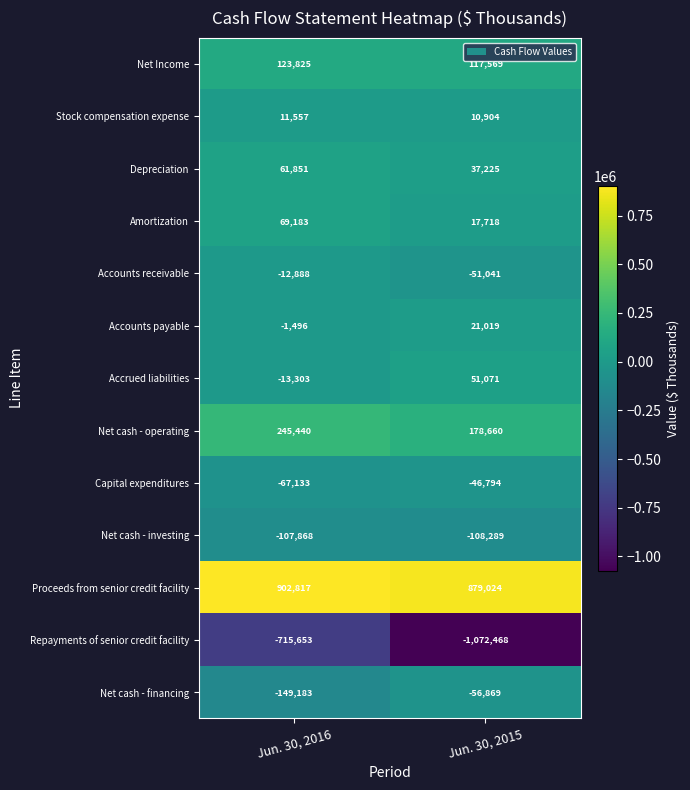

True or false: Net cash - investing has a value of -107868 at Jun. 30, 2016.

True